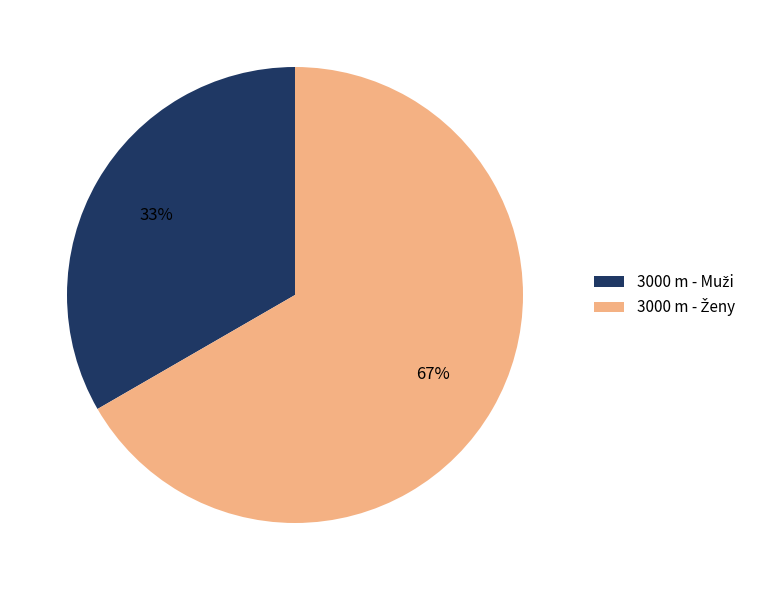

To the nearest percent, what is the average slice percentage?

50%